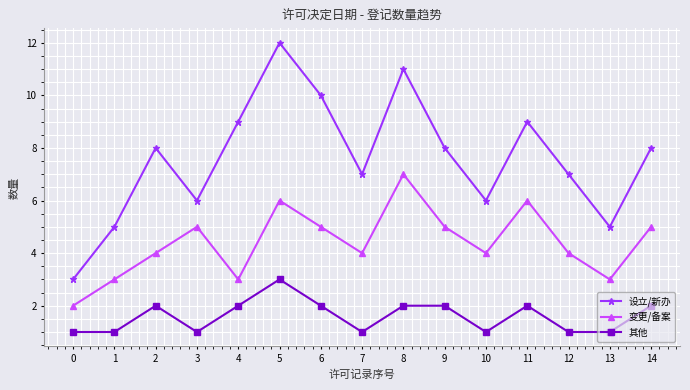

Which series changed the most between 1 and 12?

设立/新办